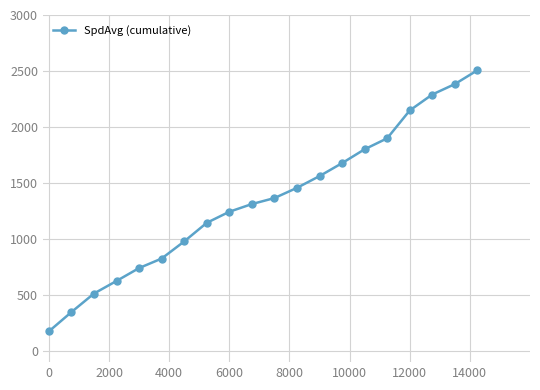

What is the sum of all values?

26987.0